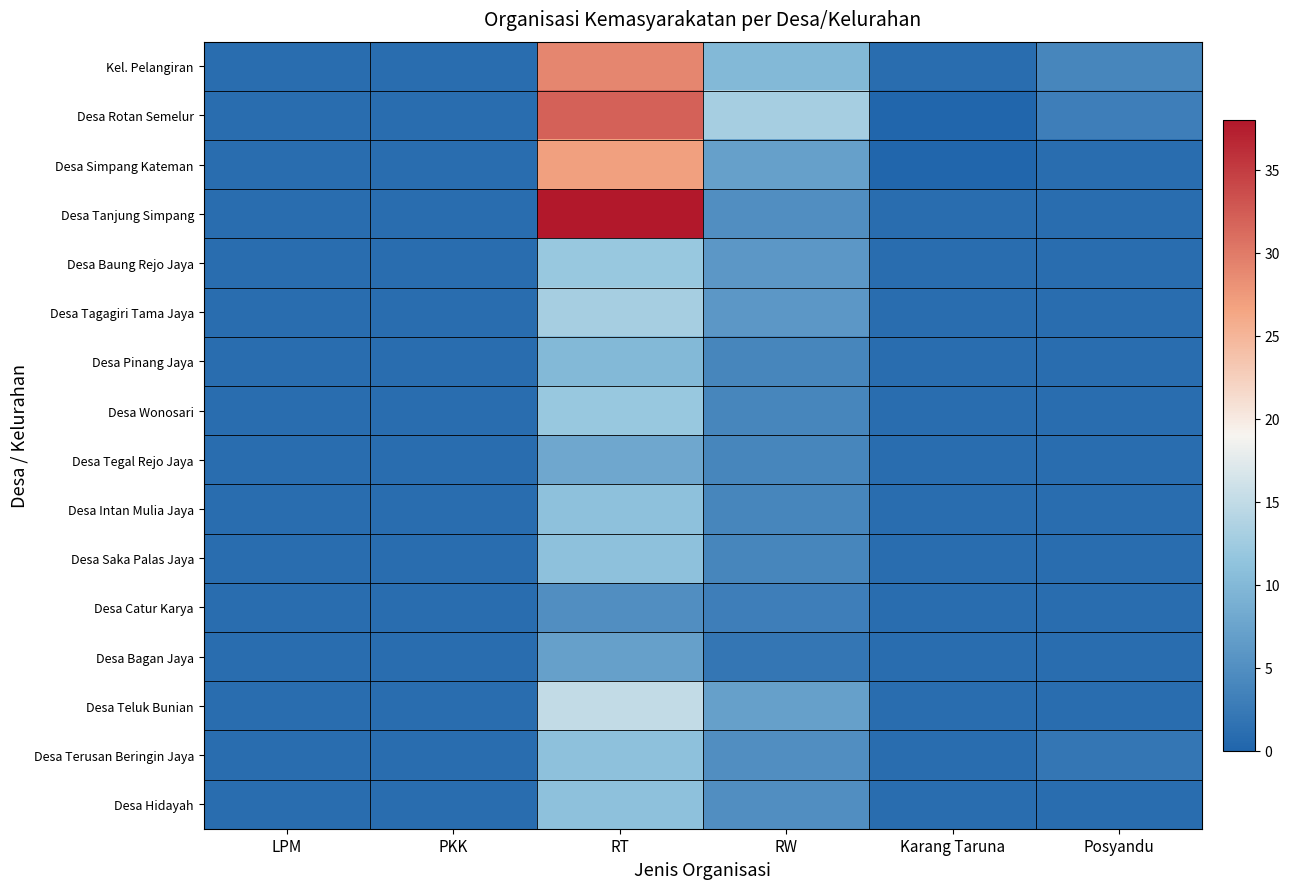

What is the difference between the highest and lowest values at Posyandu?

3